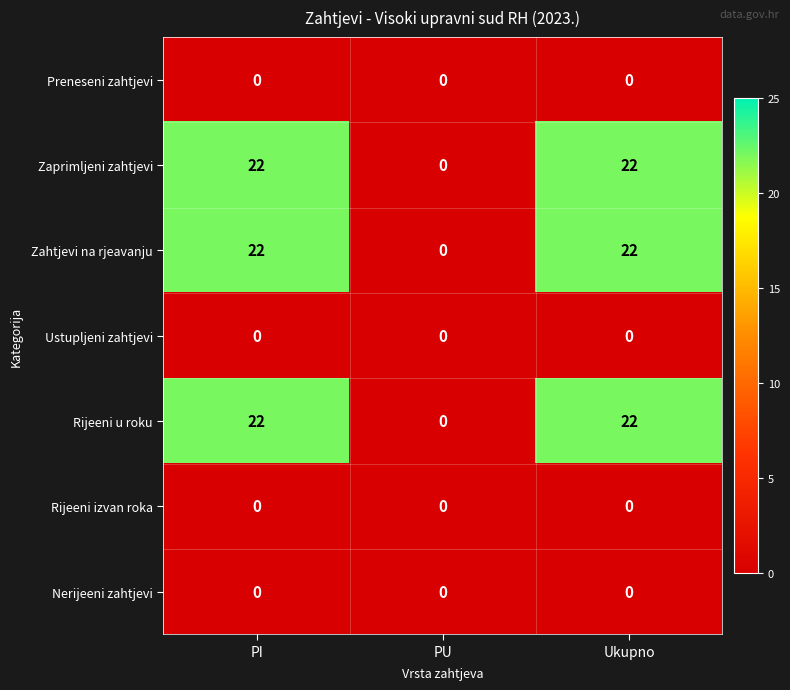

What is the greatest value displayed?

22